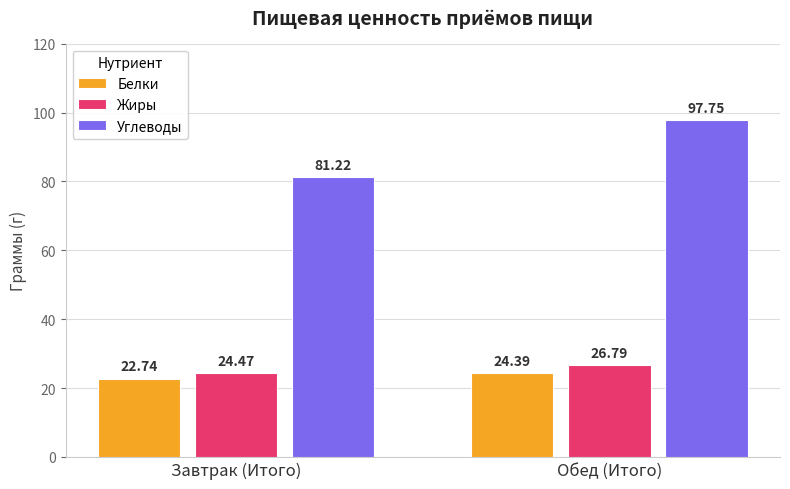

At Обед (Итого), list the series in order from largest to smallest.

Углеводы, Жиры, Белки